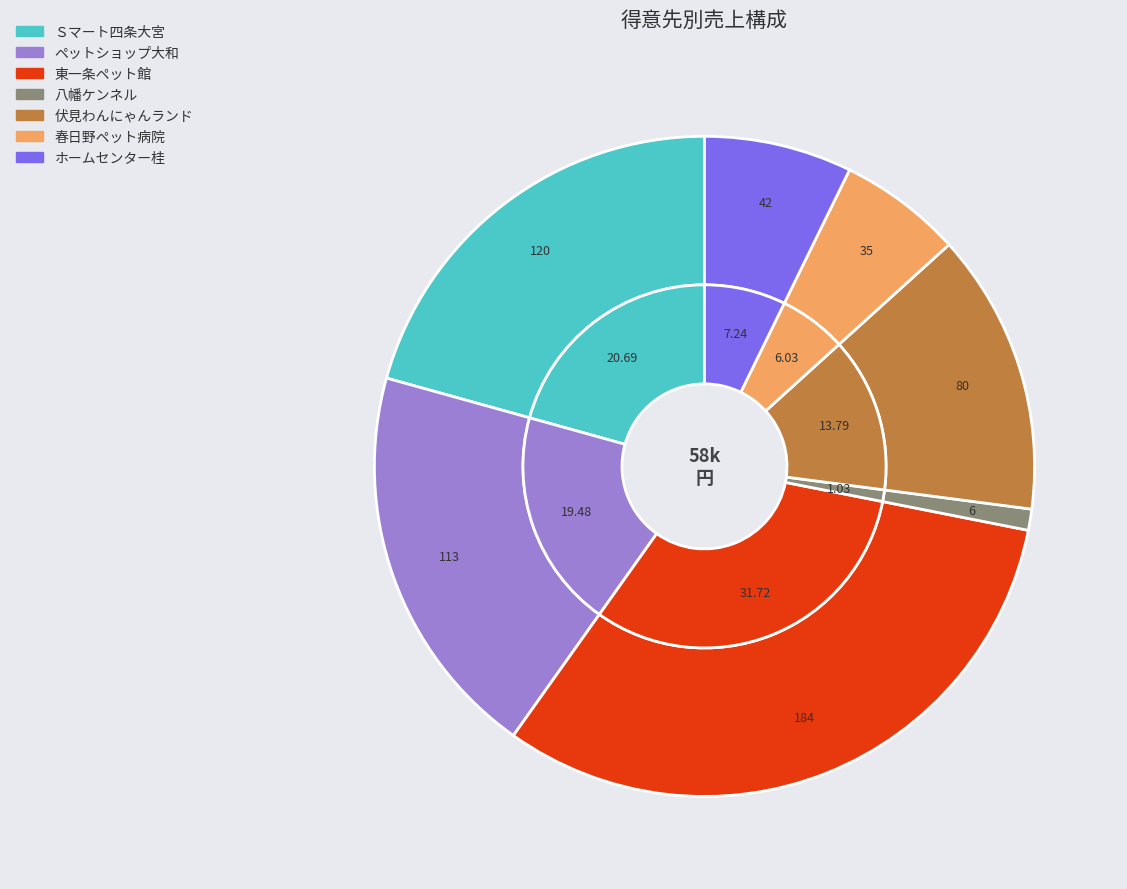

How many segments does this pie chart have?

7